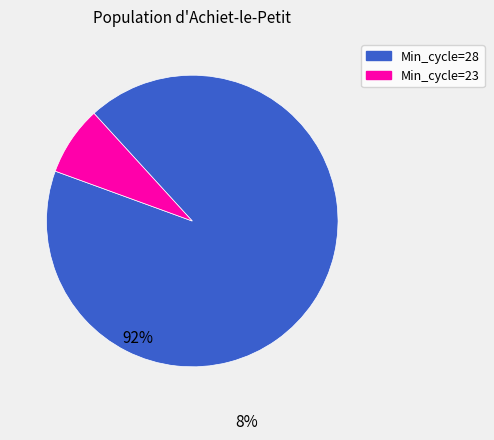

Is there any slice that represents more than half of the pie?

Yes